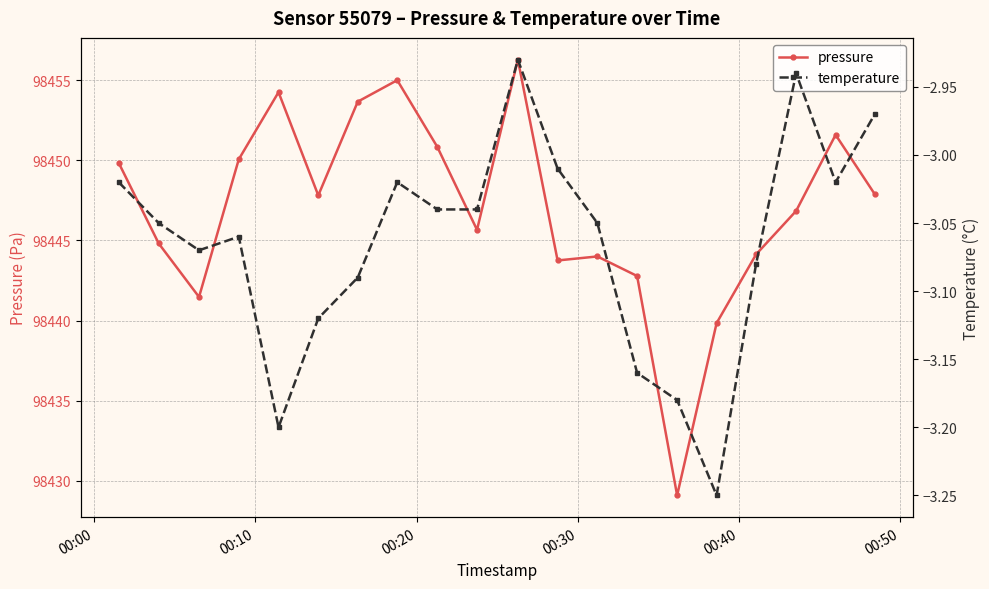

True or false: pressure has more than 0 interior local peaks.

True